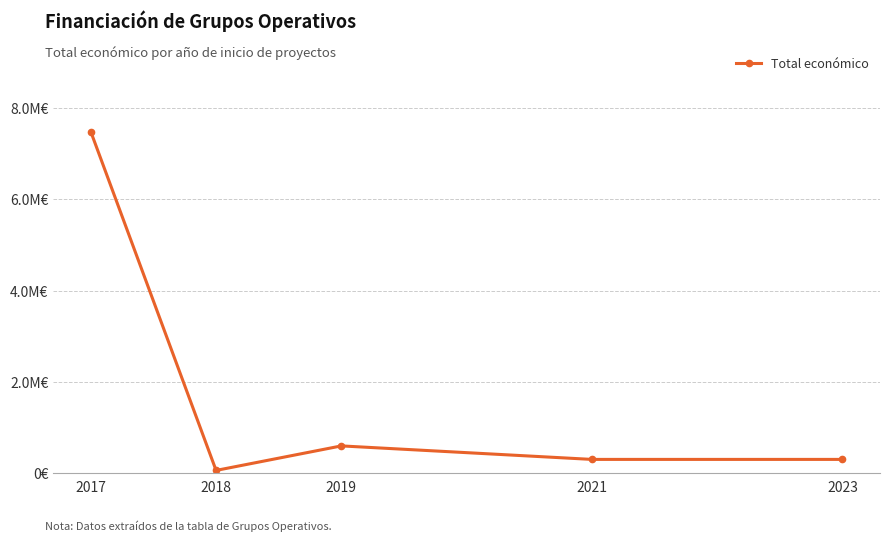

What is the change in value from 2017 to 2021?

-7195065